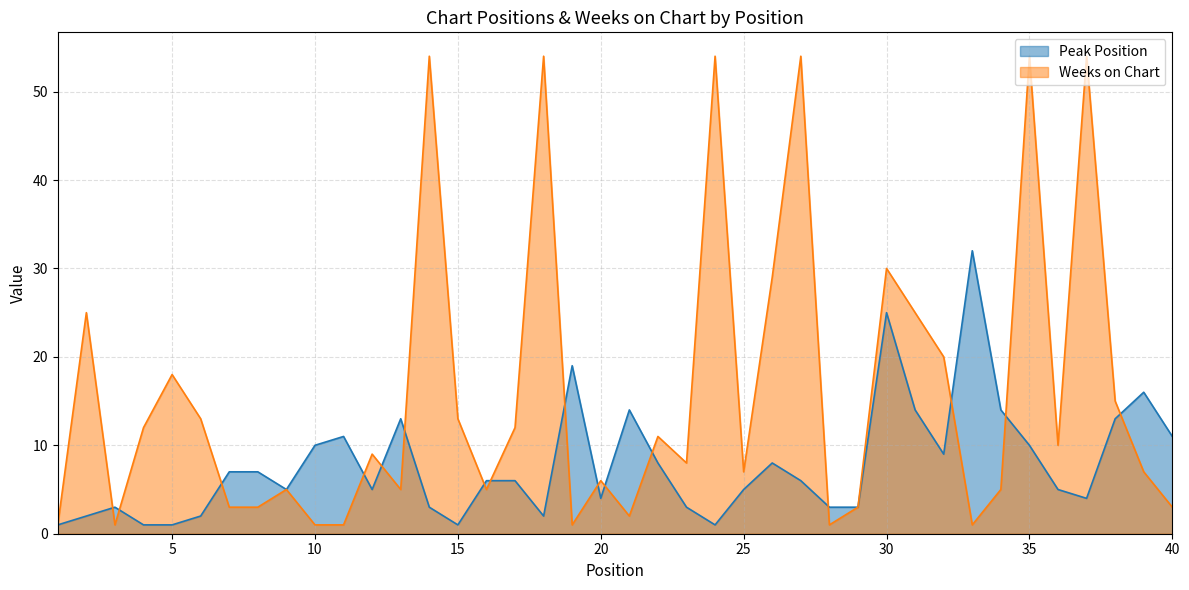

In Peak Position, how many points are lower than both neighbors (excluding endpoints)?

8